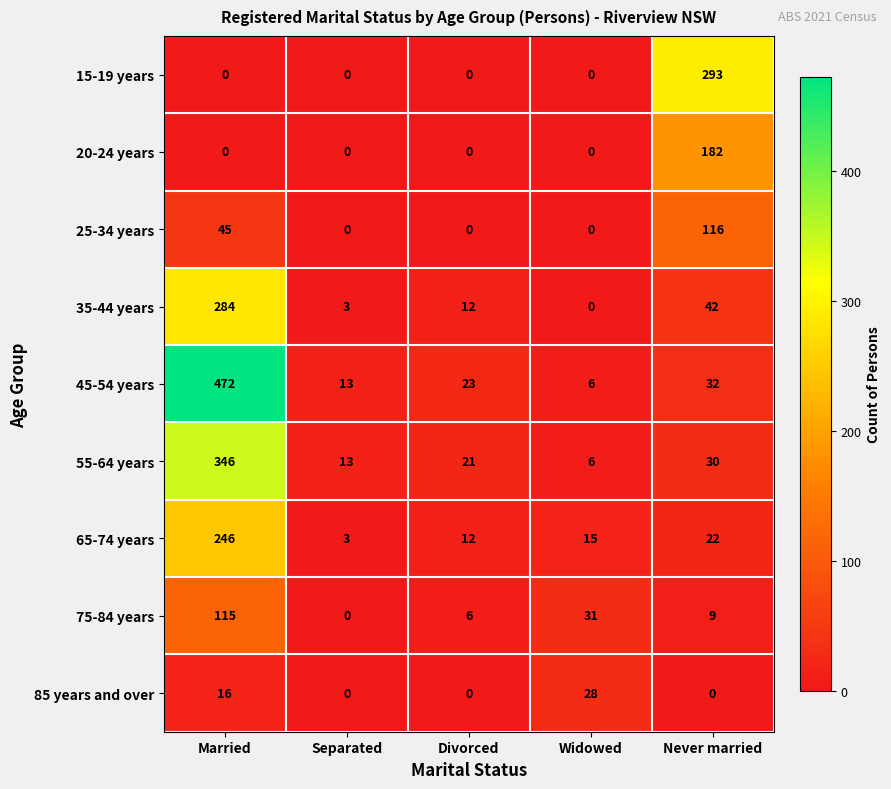

How many categories are shown in the chart?

5